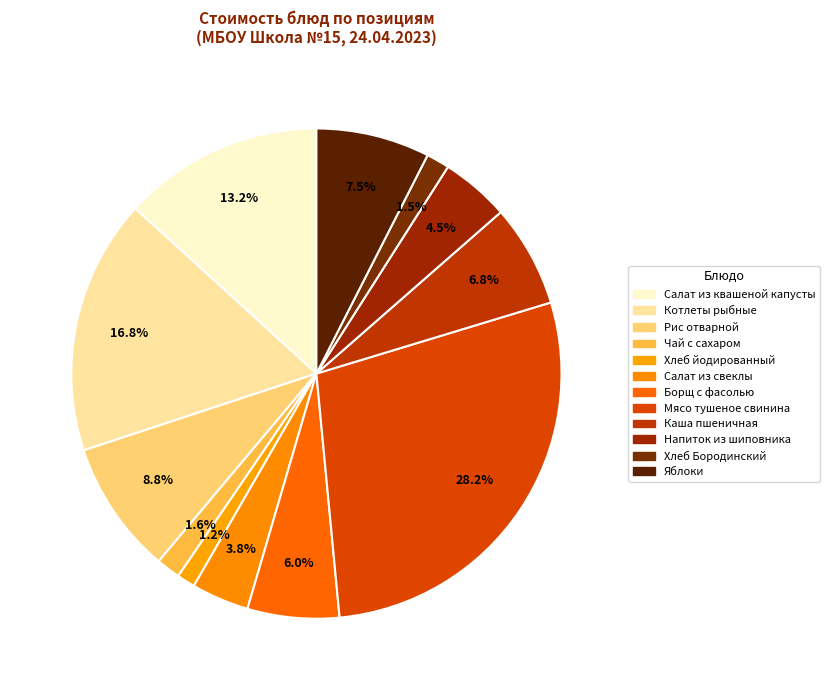

Is there a majority slice in this chart?

No